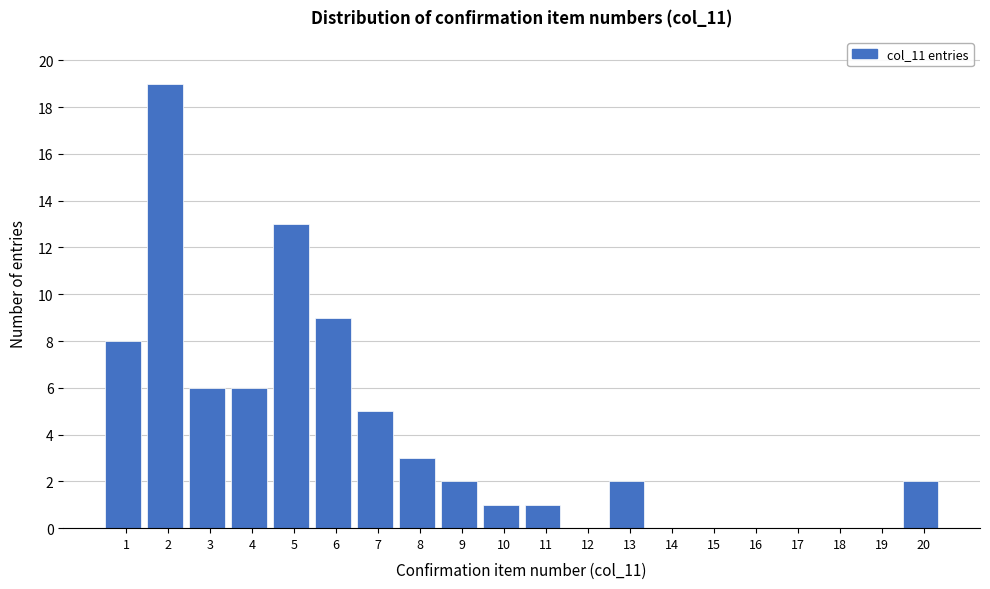

Reading left to right, what are all the values shown in this chart?

1=8	2=19	3=6	4=6	5=13	6=9	7=5	8=3	9=2	10=1	11=1	12=0	13=2	14=0	15=0	16=0	17=0	18=0	19=0	20=2